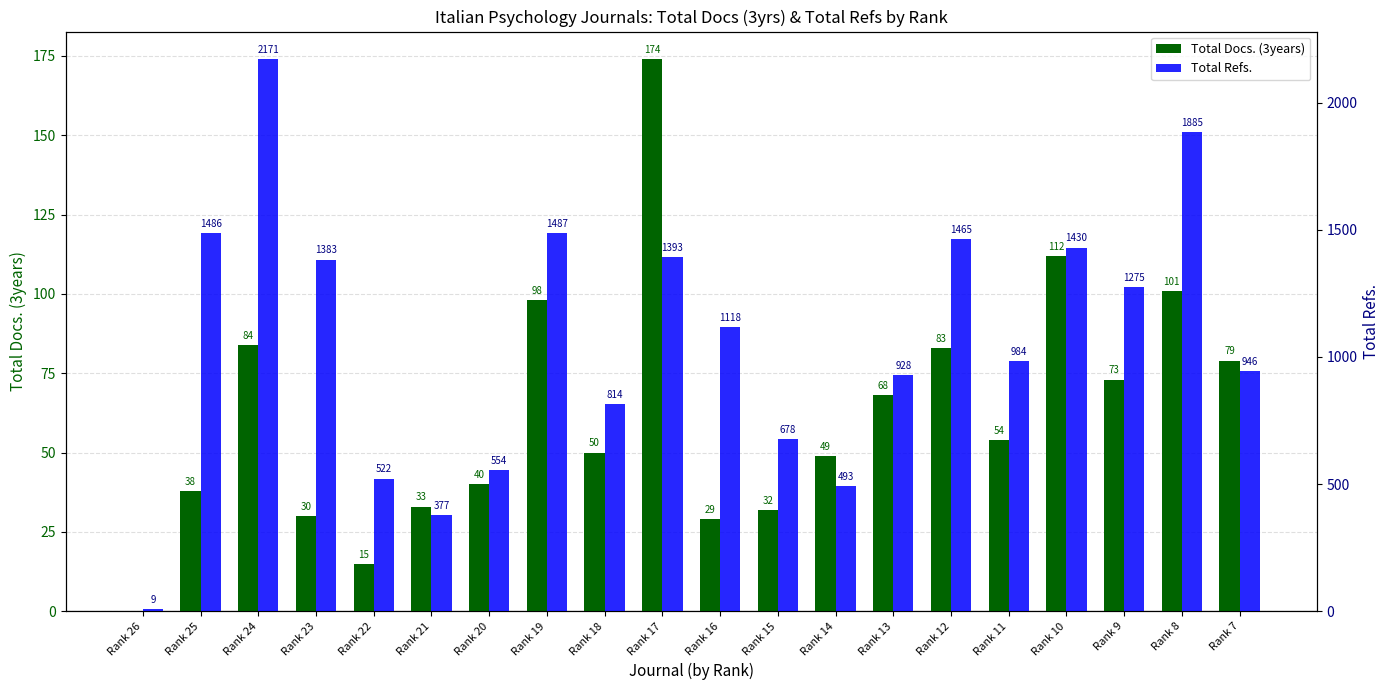

How many data points in Total Refs. are less than 1118?

10